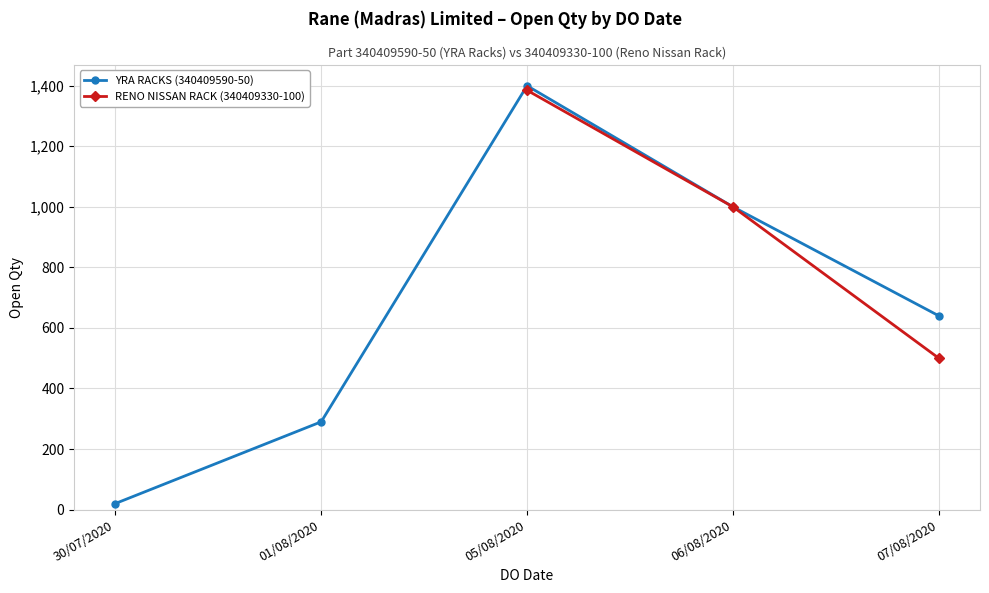

What is the smallest value displayed?

20